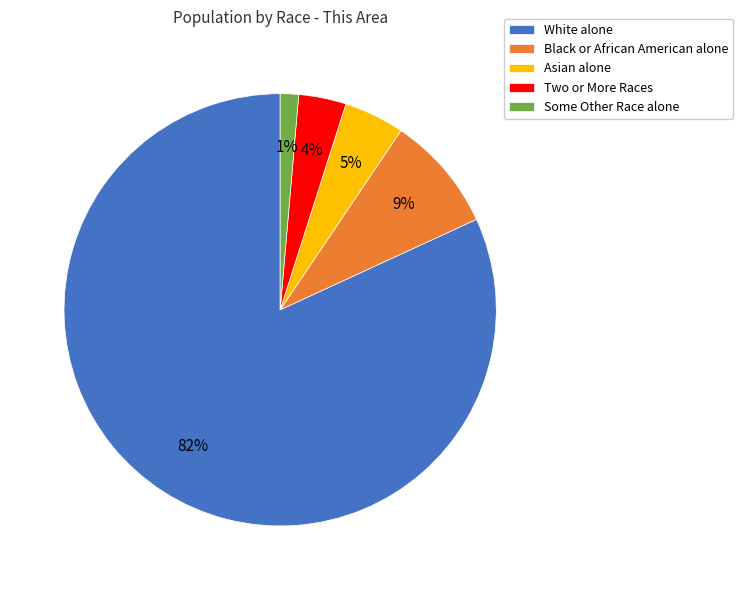

To the nearest percent, what is the difference between the Two or More Races and Asian alone slice percentages?

1%